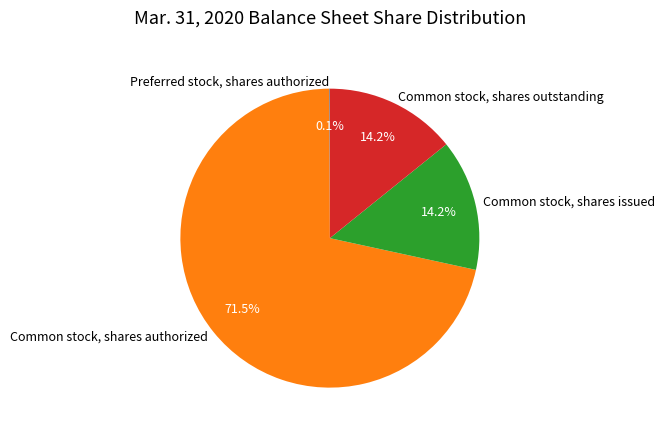

Combined, what portion of the pie is Common stock, shares issued and Common stock, shares outstanding?

28.4%